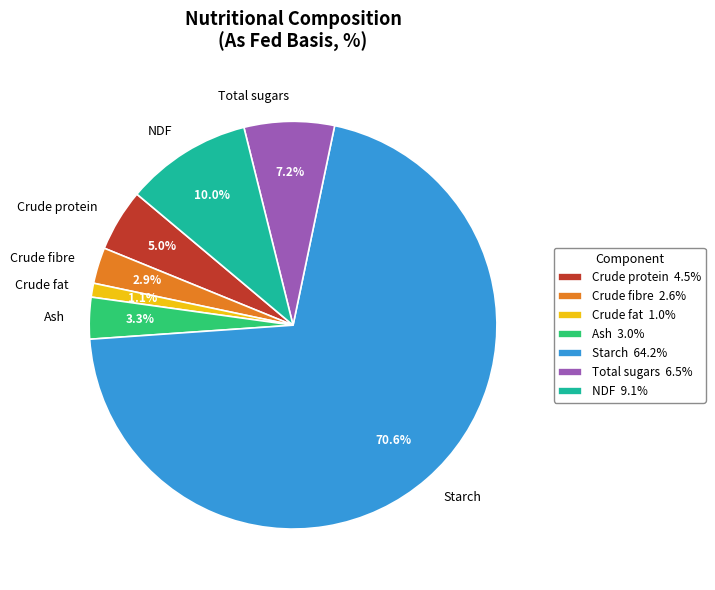

The Crude protein slice represents 12% of the pie. True or false?

False